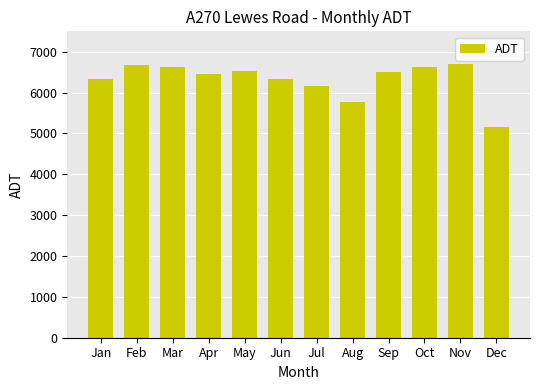

What is the value of the 12th bar from the left?

5167.5